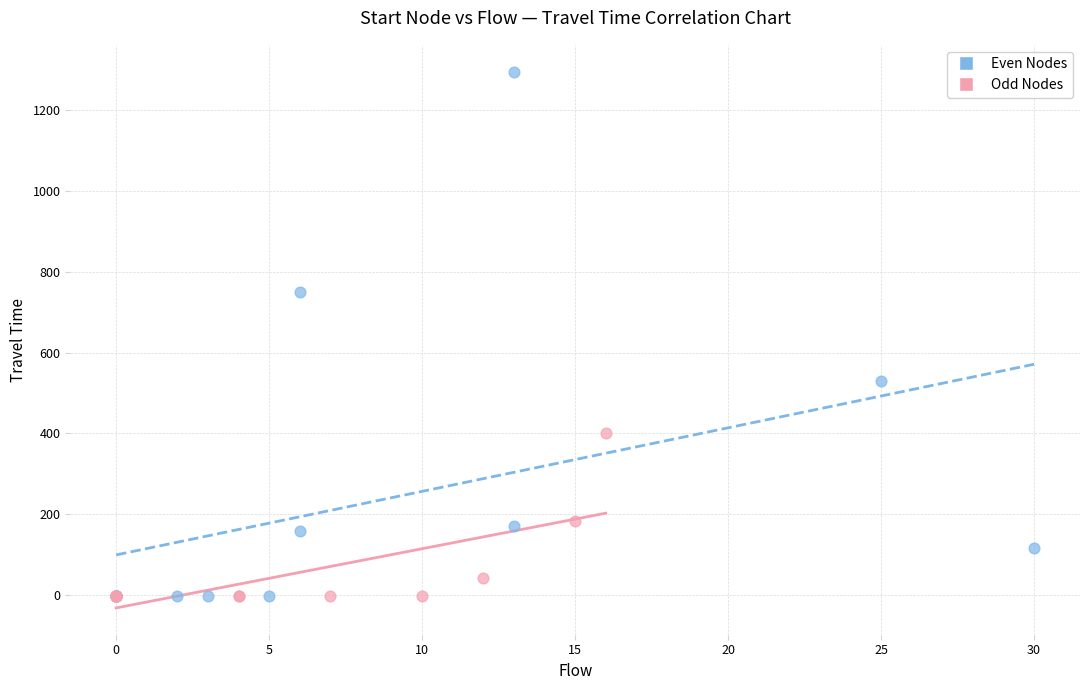

Which series contains the highest Y value?

Even Nodes